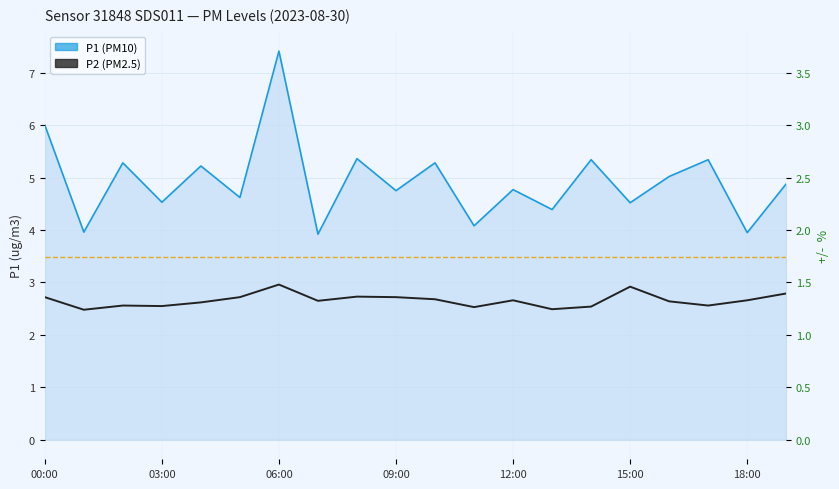

What is the label of the 6th point from the right?

14